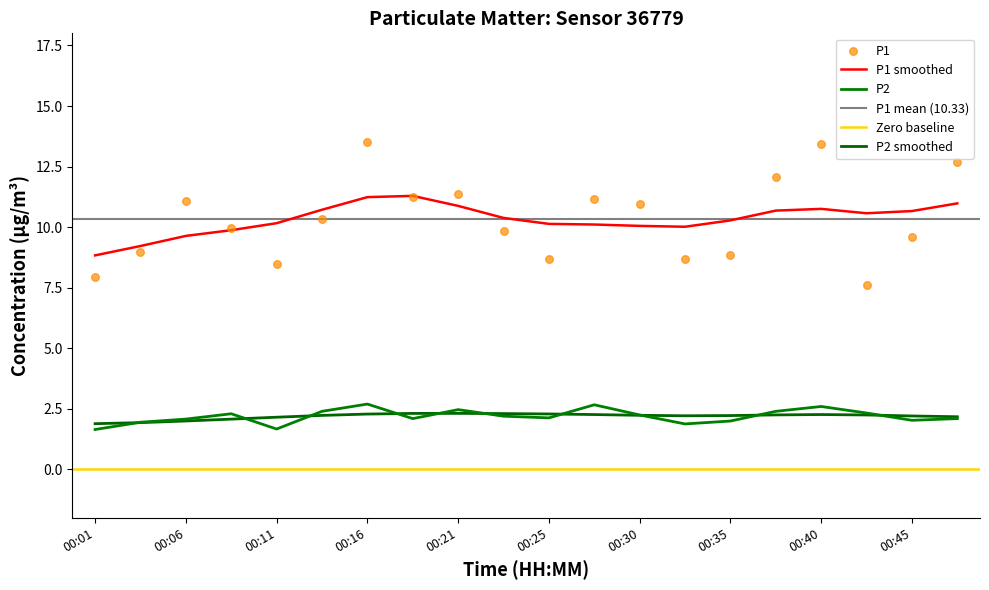

Which series has the largest total across all categories?

P1